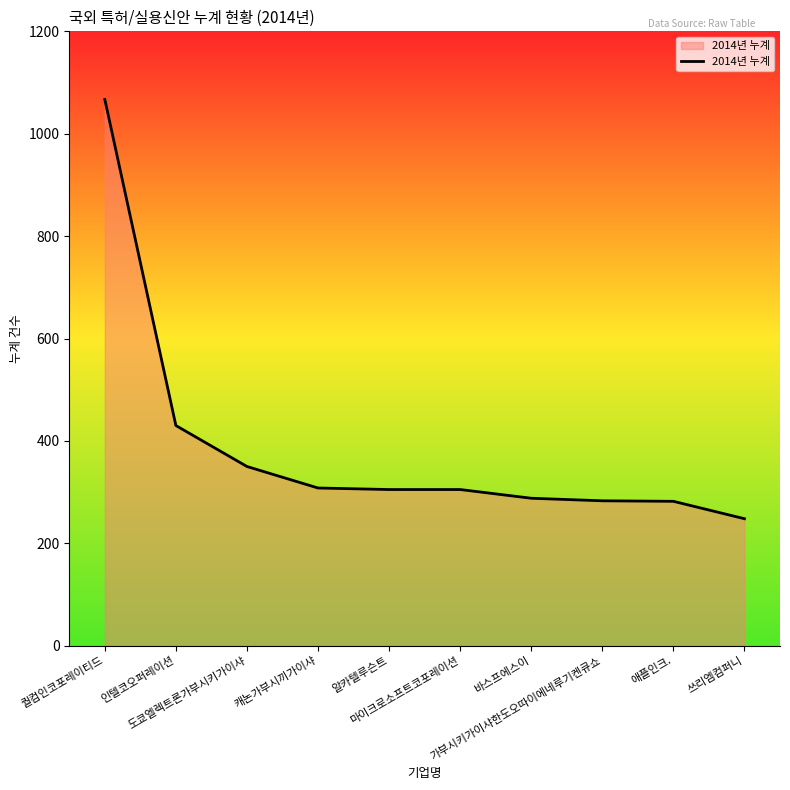

Approximately how many times larger is the value at 쓰리엠컴퍼니 compared to 애플인크.?

0.9